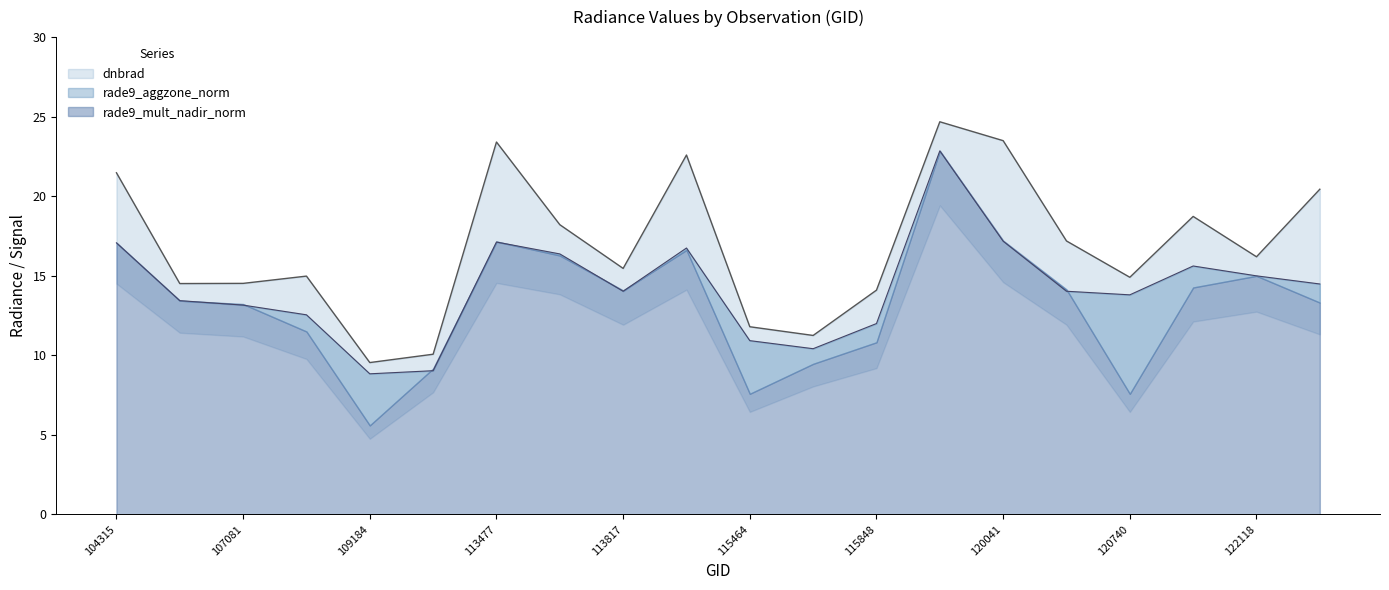

What is the average value of the rade9_aggzone_norm series?

14.2